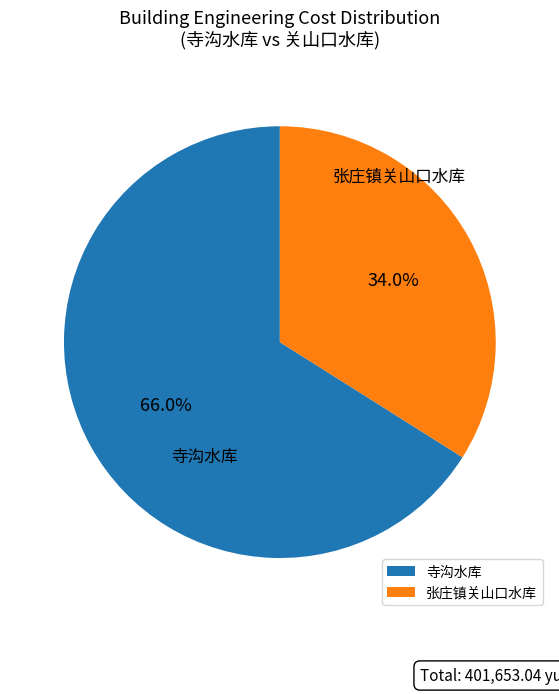

Rank the categories by value from lowest to highest.

张庄镇关山口水库, 寺沟水库